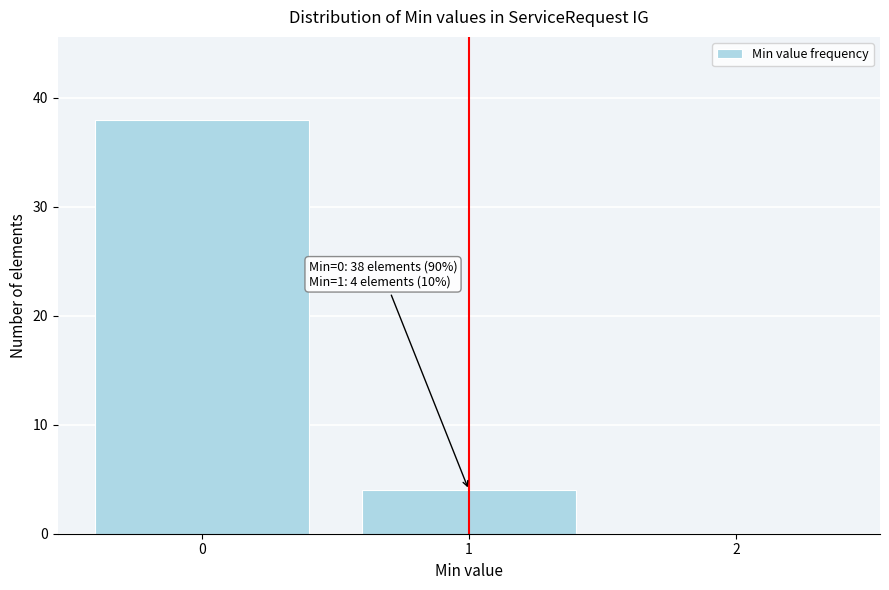

Over which range of the x-axis is the bar tallest?

-0.5 to 0.5